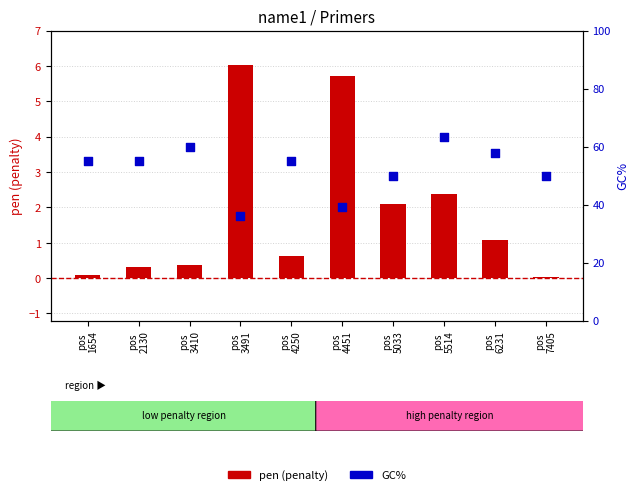

What is the total value across all series at pos
1654?

55.1